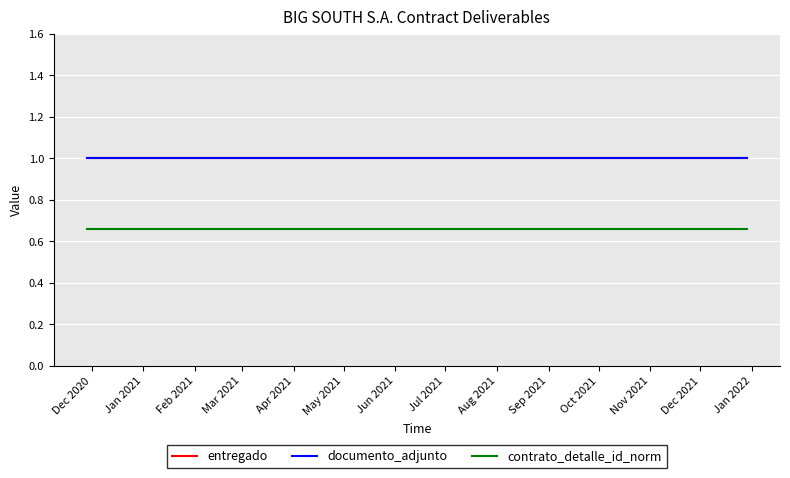

What is the label of the 14th point from the left?

Jan 2022